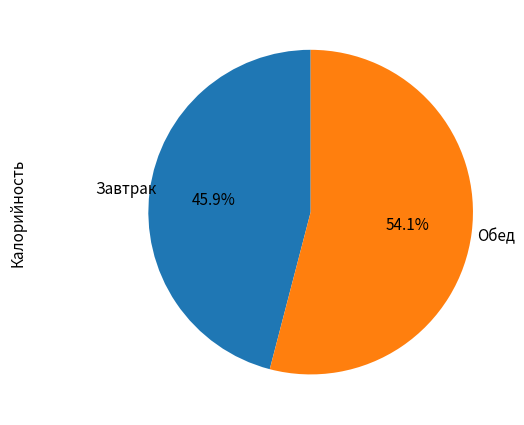

Does any single category account for the majority?

Yes